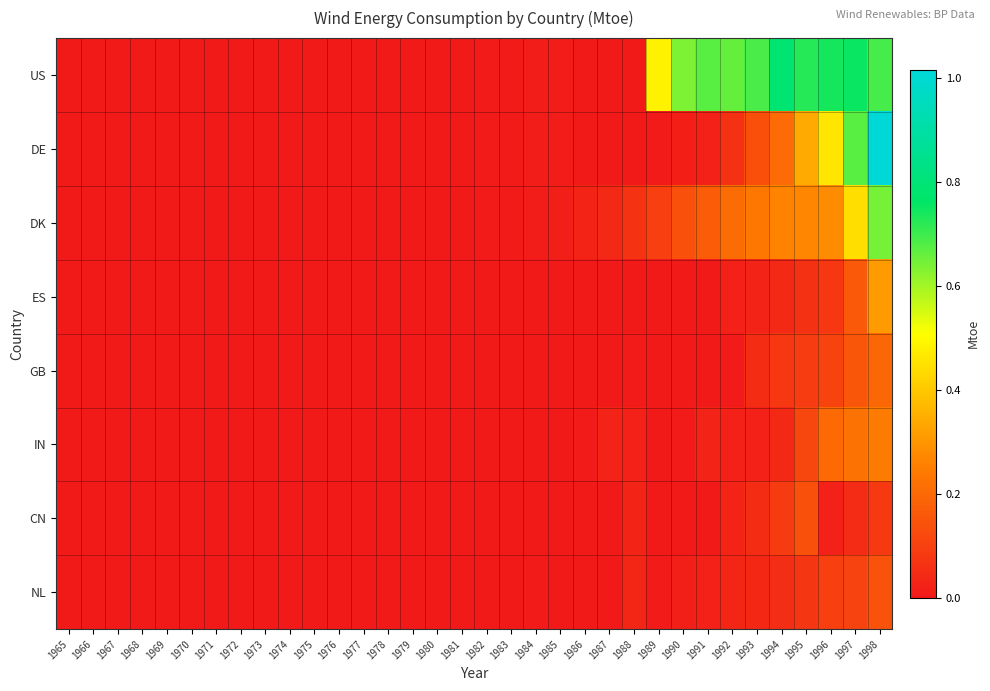

Reading right to left, list all the values displayed in this chart.

US: 1998=0.7	1997=0.8	1996=0.7	1995=0.7	1994=0.8	1993=0.7	1992=0.7	1991=0.7	1990=0.6	1989=0.5	1988=0.0	1987=0.0	1986=0.0	1985=0.0	1984=0.0	1983=0.0	1982=0.0	1981=0.0	1980=0.0	1979=0.0	1978=0.0	1977=0.0	1976=0.0	1975=0.0	1974=0.0	1973=0.0	1972=0.0	1971=0.0	1970=0.0	1969=0.0	1968=0.0	1967=0.0	1966=0.0	1965=0.0
DE: 1998=1.0	1997=0.7	1996=0.5	1995=0.3	1994=0.2	1993=0.1	1992=0.1	1991=0.0	1990=0.0	1989=0.0	1988=0.0	1987=0.0	1986=0.0	1985=0.0	1984=0.0	1983=0.0	1982=0.0	1981=0.0	1980=0.0	1979=0.0	1978=0.0	1977=0.0	1976=0.0	1975=0.0	1974=0.0	1973=0.0	1972=0.0	1971=0.0	1970=0.0	1969=0.0	1968=0.0	1967=0.0	1966=0.0	1965=0.0
DK: 1998=0.6	1997=0.4	1996=0.3	1995=0.3	1994=0.3	1993=0.2	1992=0.2	1991=0.2	1990=0.1	1989=0.1	1988=0.1	1987=0.0	1986=0.0	1985=0.0	1984=0.0	1983=0.0	1982=0.0	1981=0.0	1980=0.0	1979=0.0	1978=0.0	1977=0.0	1976=0.0	1975=0.0	1974=0.0	1973=0.0	1972=0.0	1971=0.0	1970=0.0	1969=0.0	1968=0.0	1967=0.0	1966=0.0	1965=0.0
ES: 1998=0.3	1997=0.2	1996=0.1	1995=0.1	1994=0.0	1993=0.0	1992=0.0	1991=0.0	1990=0.0	1989=0.0	1988=0.0	1987=0.0	1986=0.0	1985=0.0	1984=0.0	1983=0.0	1982=0.0	1981=0.0	1980=0.0	1979=0.0	1978=0.0	1977=0.0	1976=0.0	1975=0.0	1974=0.0	1973=0.0	1972=0.0	1971=0.0	1970=0.0	1969=0.0	1968=0.0	1967=0.0	1966=0.0	1965=0.0
GB: 1998=0.2	1997=0.2	1996=0.1	1995=0.1	1994=0.1	1993=0.0	1992=0.0	1991=0.0	1990=0.0	1989=0.0	1988=0.0	1987=0.0	1986=0.0	1985=0.0	1984=0.0	1983=0.0	1982=0.0	1981=0.0	1980=0.0	1979=0.0	1978=0.0	1977=0.0	1976=0.0	1975=0.0	1974=0.0	1973=0.0	1972=0.0	1971=0.0	1970=0.0	1969=0.0	1968=0.0	1967=0.0	1966=0.0	1965=0.0
IN: 1998=0.2	1997=0.2	1996=0.2	1995=0.1	1994=0.0	1993=0.0	1992=0.0	1991=0.0	1990=0.0	1989=0.0	1988=0.0	1987=0.0	1986=0.0	1985=0.0	1984=0.0	1983=0.0	1982=0.0	1981=0.0	1980=0.0	1979=0.0	1978=0.0	1977=0.0	1976=0.0	1975=0.0	1974=0.0	1973=0.0	1972=0.0	1971=0.0	1970=0.0	1969=0.0	1968=0.0	1967=0.0	1966=0.0	1965=0.0
CN: 1998=0.1	1997=0.0	1996=0.0	1995=0.1	1994=0.1	1993=0.0	1992=0.0	1991=0.0	1990=0.0	1989=0.0	1988=0.0	1987=0.0	1986=0.0	1985=0.0	1984=0.0	1983=0.0	1982=0.0	1981=0.0	1980=0.0	1979=0.0	1978=0.0	1977=0.0	1976=0.0	1975=0.0	1974=0.0	1973=0.0	1972=0.0	1971=0.0	1970=0.0	1969=0.0	1968=0.0	1967=0.0	1966=0.0	1965=0.0
NL: 1998=0.1	1997=0.1	1996=0.1	1995=0.1	1994=0.1	1993=0.0	1992=0.0	1991=0.0	1990=0.0	1989=0.0	1988=0.0	1987=0.0	1986=0.0	1985=0.0	1984=0.0	1983=0.0	1982=0.0	1981=0.0	1980=0.0	1979=0.0	1978=0.0	1977=0.0	1976=0.0	1975=0.0	1974=0.0	1973=0.0	1972=0.0	1971=0.0	1970=0.0	1969=0.0	1968=0.0	1967=0.0	1966=0.0	1965=0.0